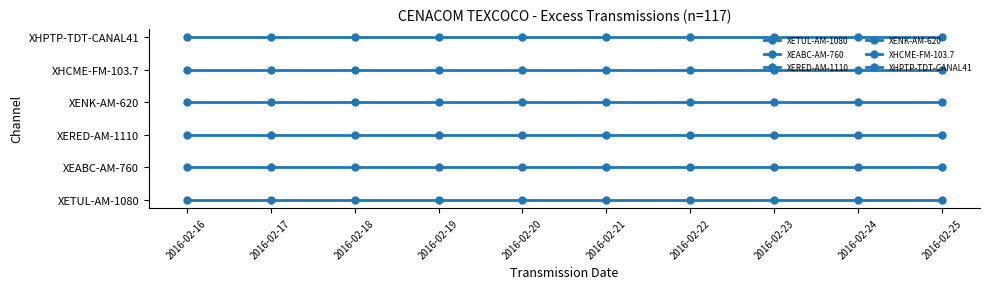

Does the chart have visible grid lines?

No